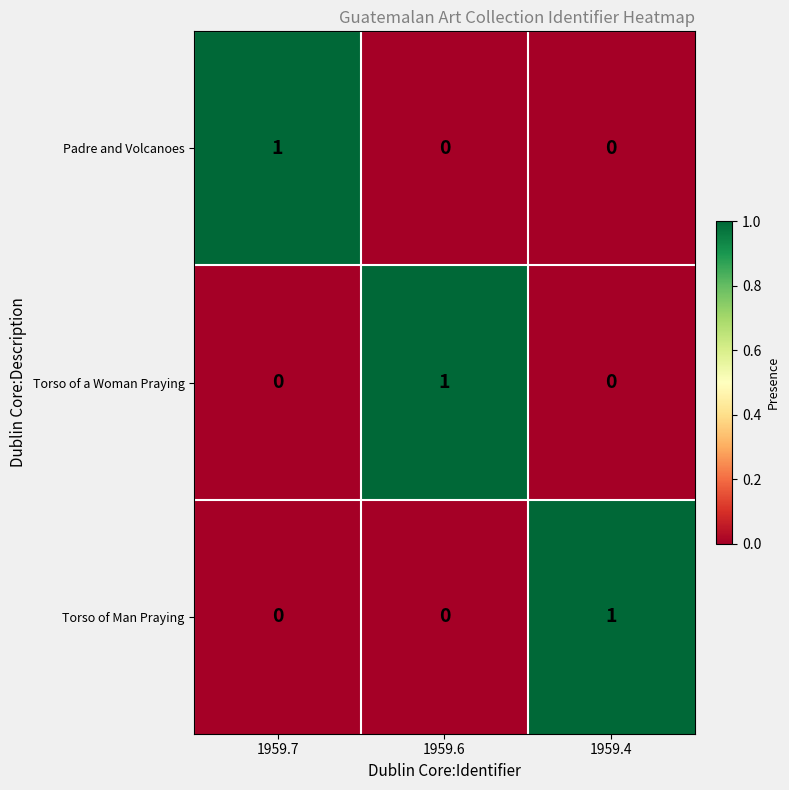

True or false: Padre and Volcanoes has a value of 1 at 1959.7.

True